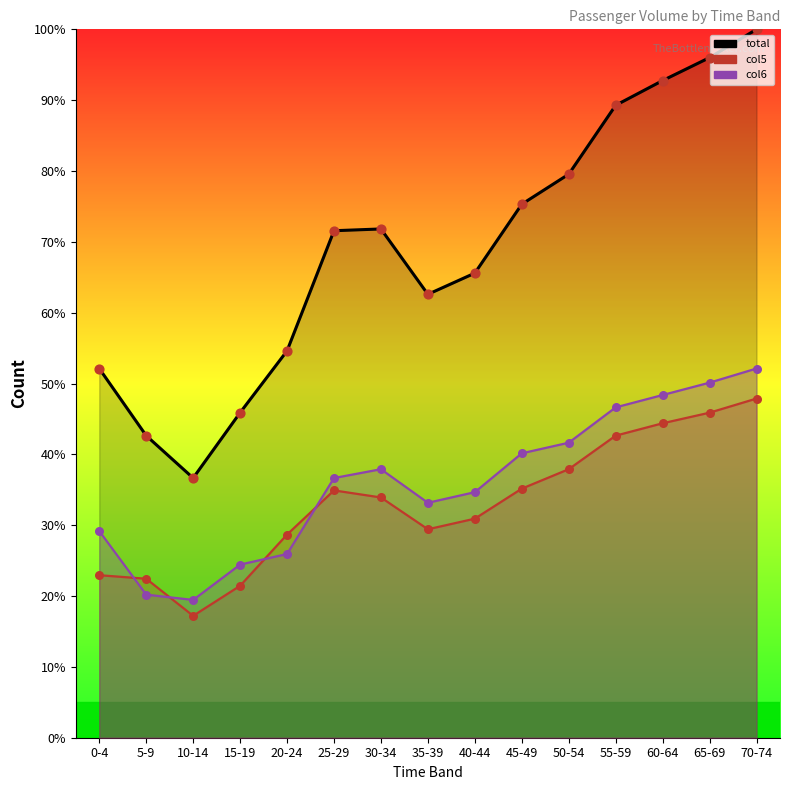

What are all the series names shown in the legend?

total, col5, col6